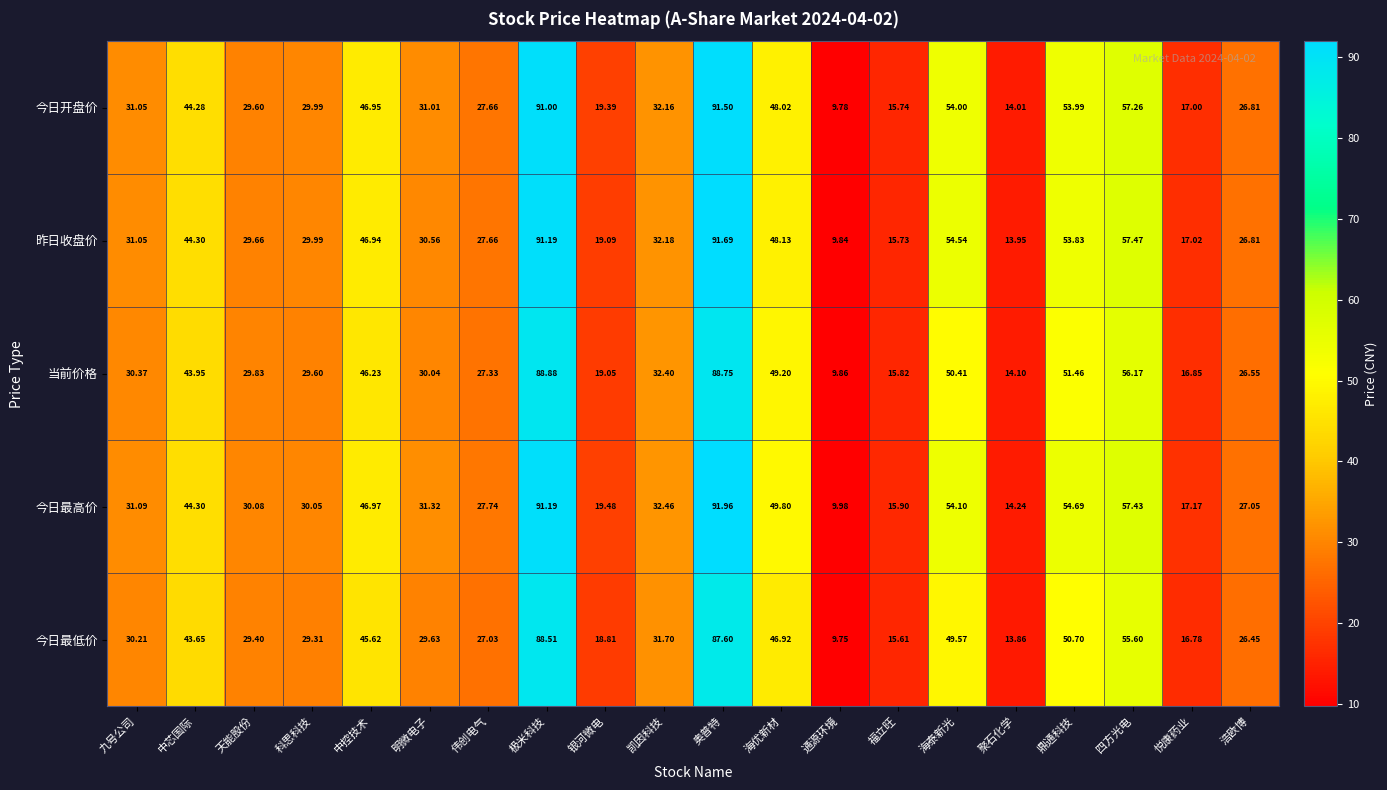

List the series in order of their peak value, highest first.

今日最高价, 昨日收盘价, 今日开盘价, 当前价格, 今日最低价